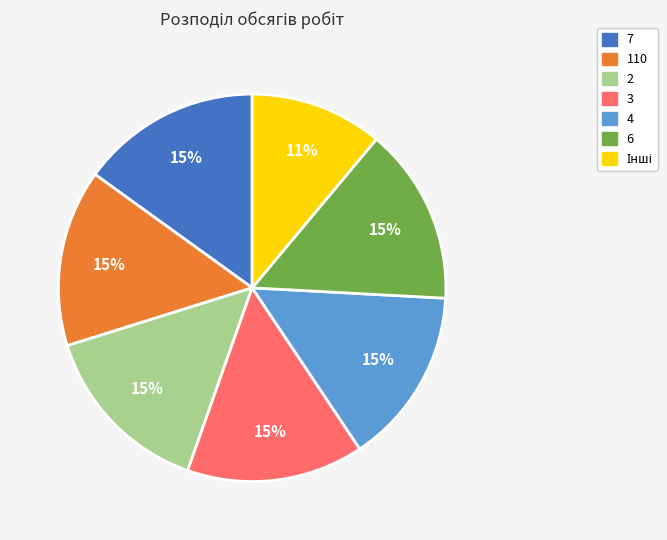

True or false: 110 accounts for 15% of the total.

True